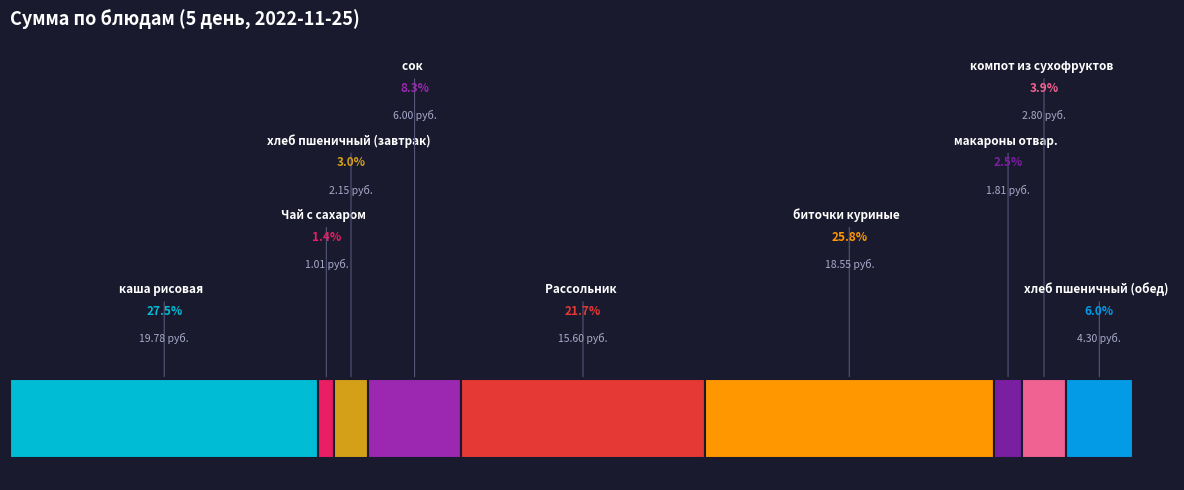

Between Чай с сахаром and компот из сухофруктов, which is larger?

компот из сухофруктов